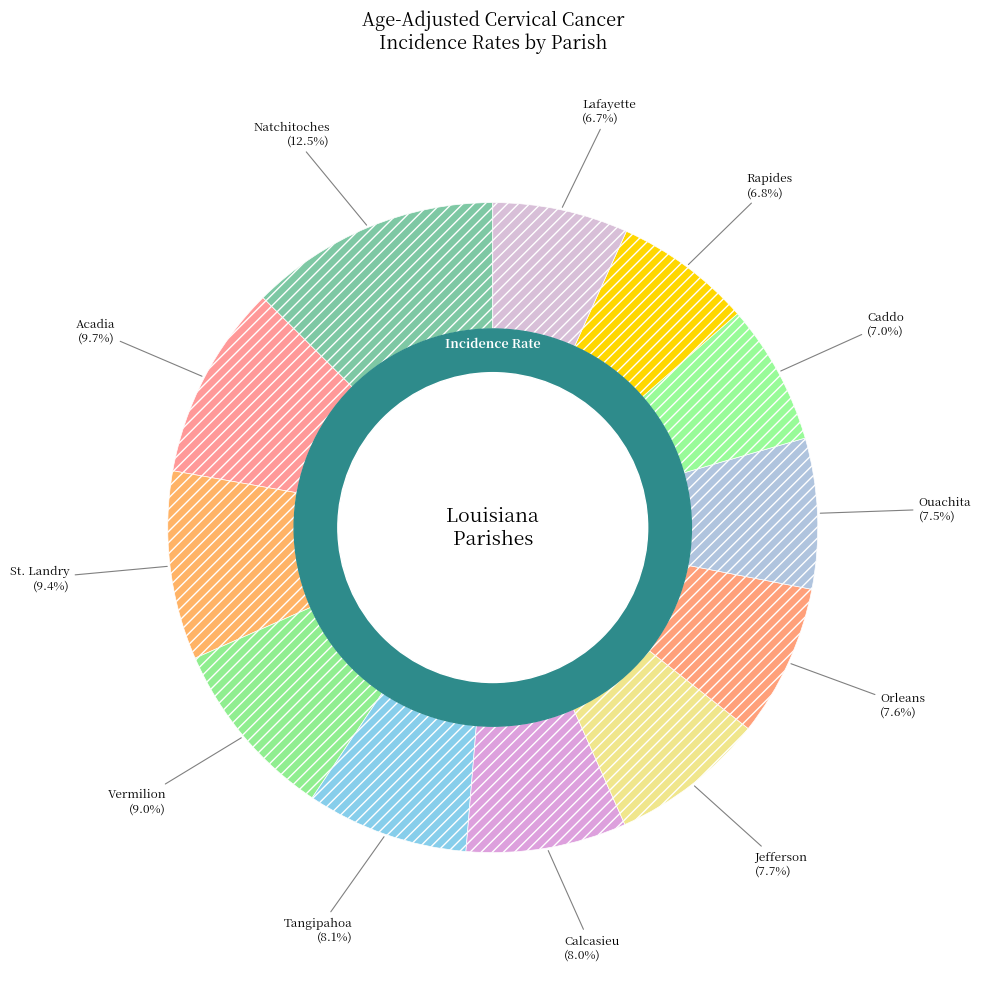

How many slices are in this pie chart?

12